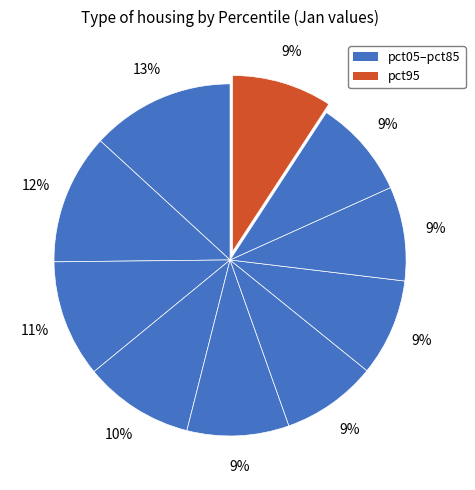

Which slice is the smallest?

pct75